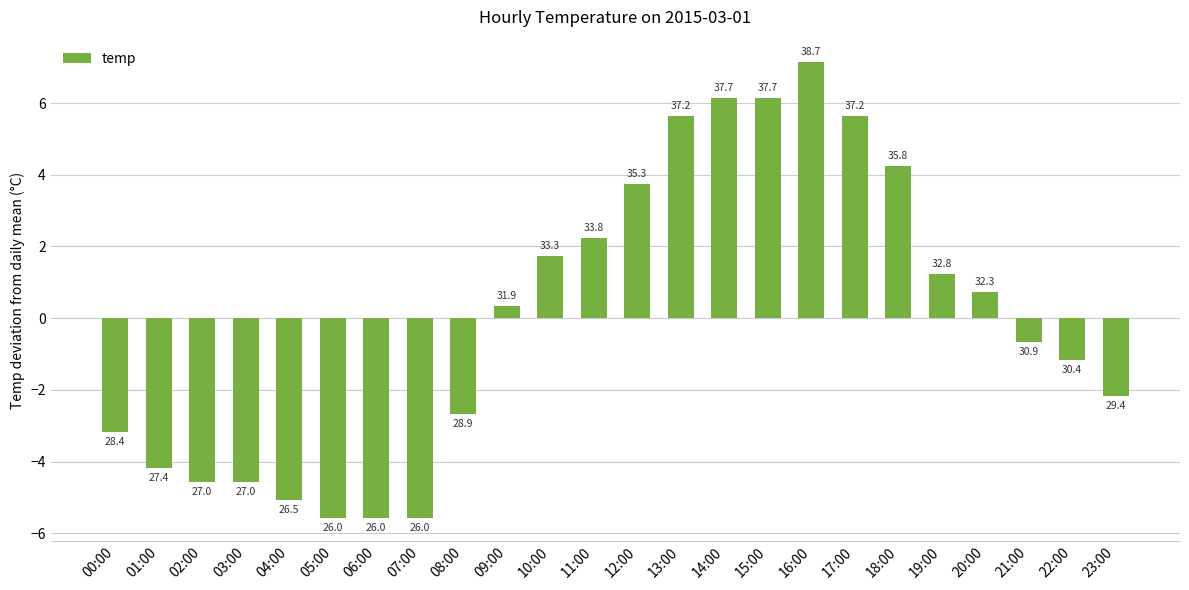

The chart shows a value of 3.7 at 12:00. True or false?

True